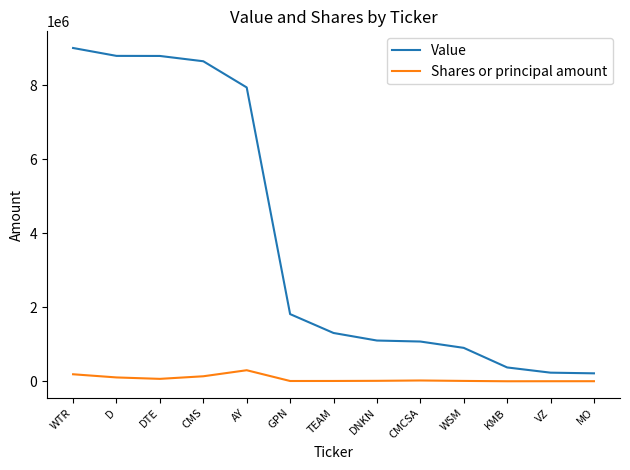

Rank the series at AY from lowest to highest value.

Shares or principal amount, Value